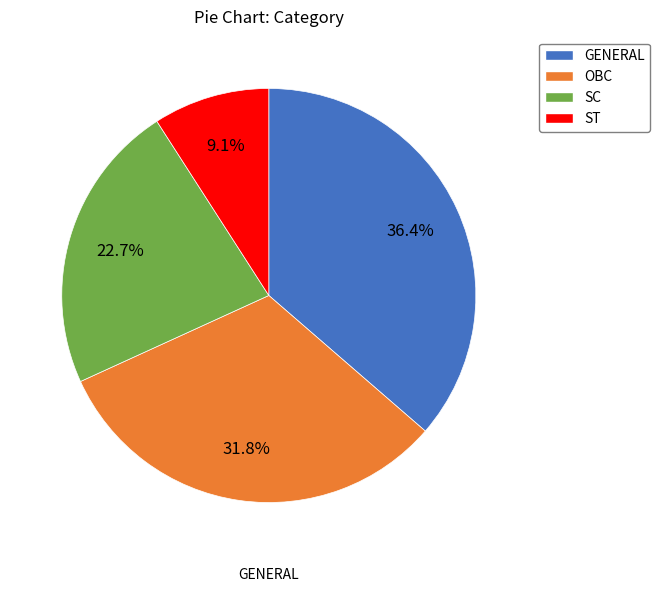

Rank the categories by value from lowest to highest.

ST, SC, OBC, GENERAL